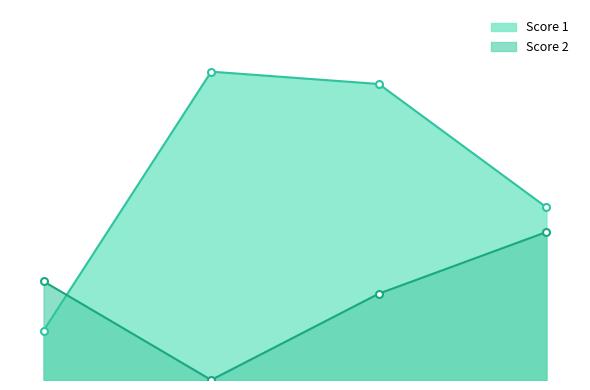

Which has a higher value, 2 or 4?

2